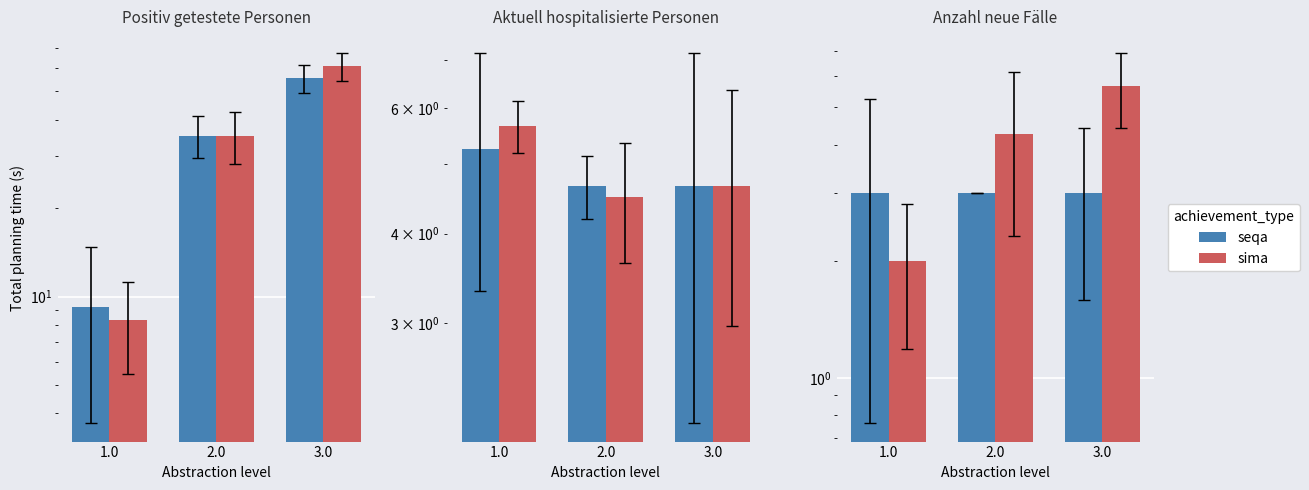

Rank the series at 2.0 from highest to lowest value.

sima, seqa